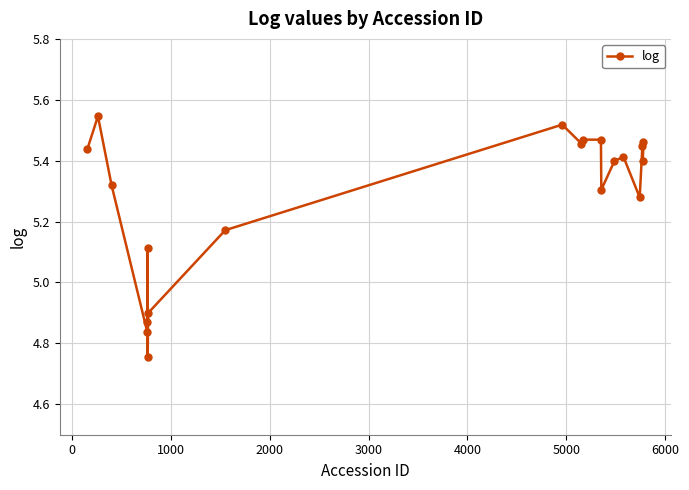

What is the sum of all values?

105.6